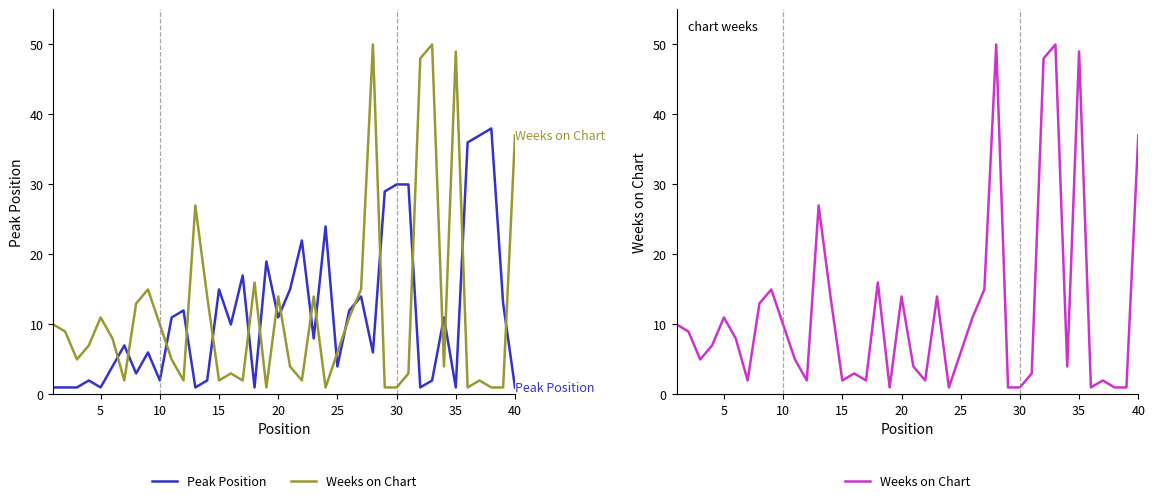

What are all the series names shown in the legend?

Peak Position, Weeks on Chart